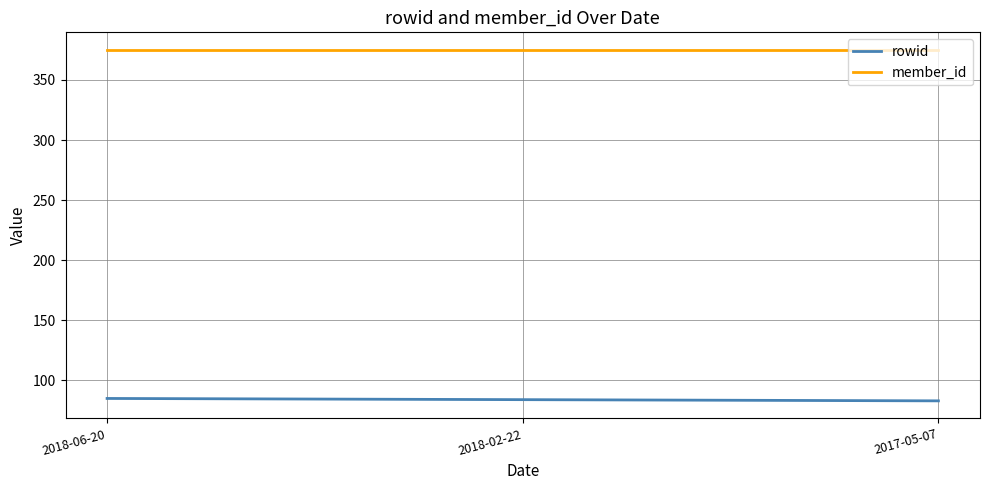

How many distinct data groups are displayed?

2